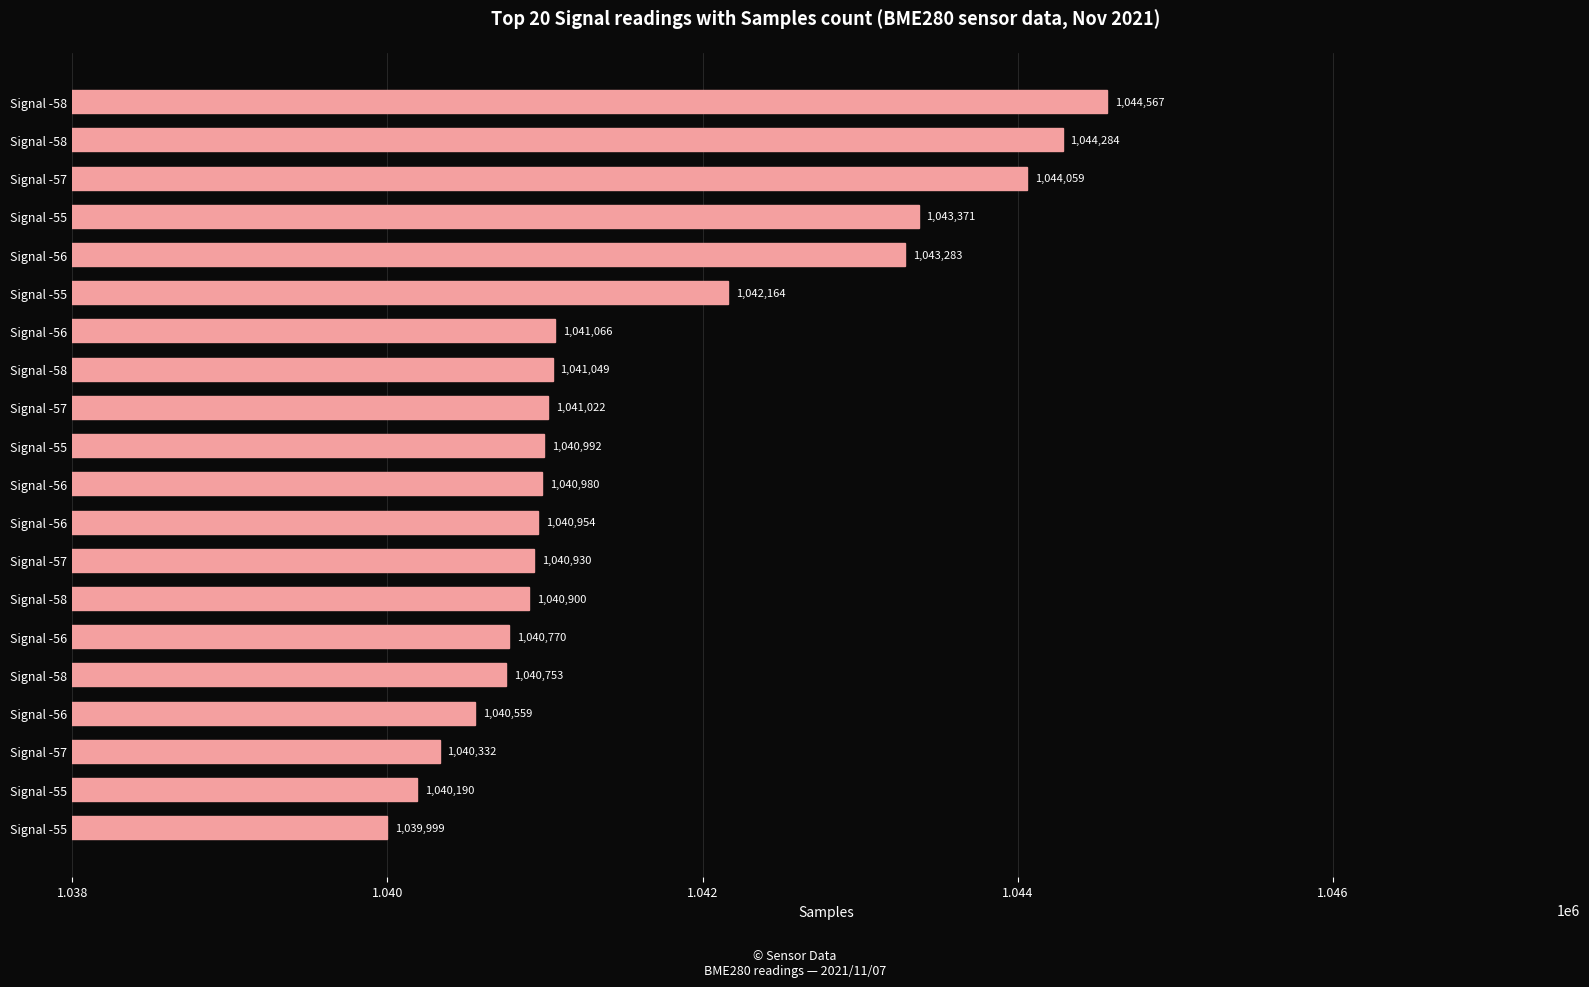

How many bars are there in total?

20